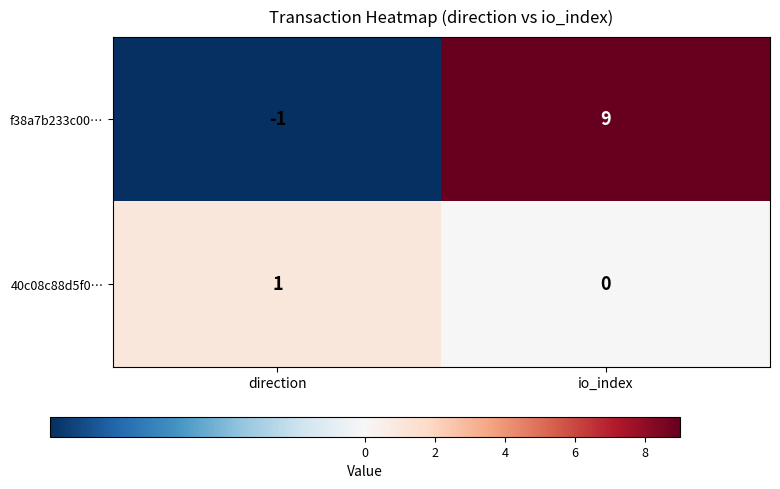

Reading left to right, transcribe all the data shown in this chart.

f38a7b233c00…: direction=-1	io_index=9
40c08c88d5f0…: direction=1	io_index=0